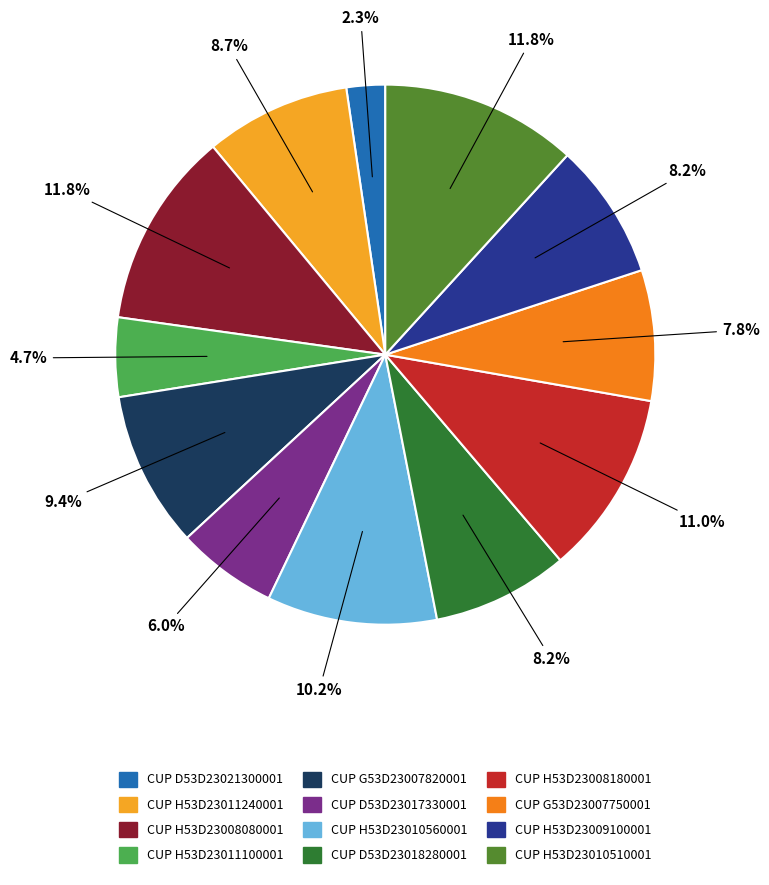

Count the number of slices in the pie.

12